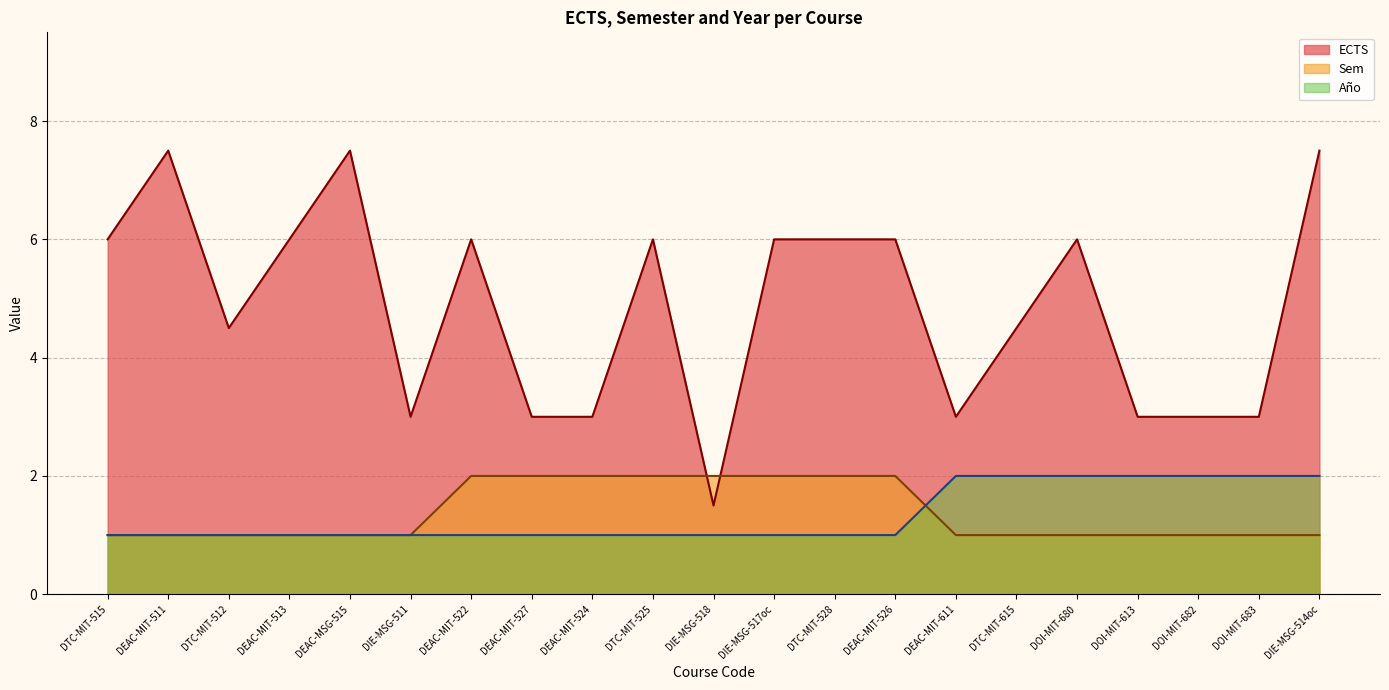

True or false: Sem and ECTS intersect in this chart.

True